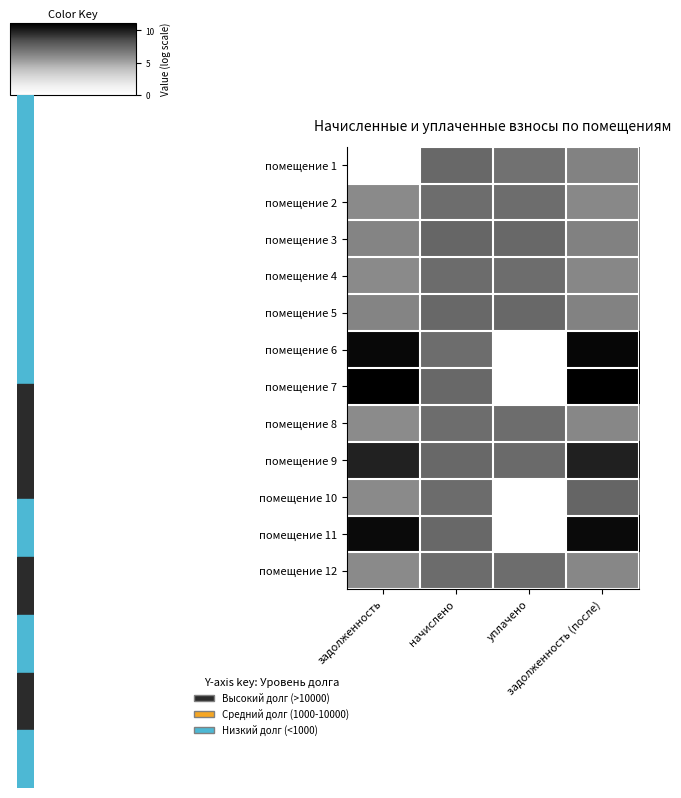

Count the number of data series in this chart.

12